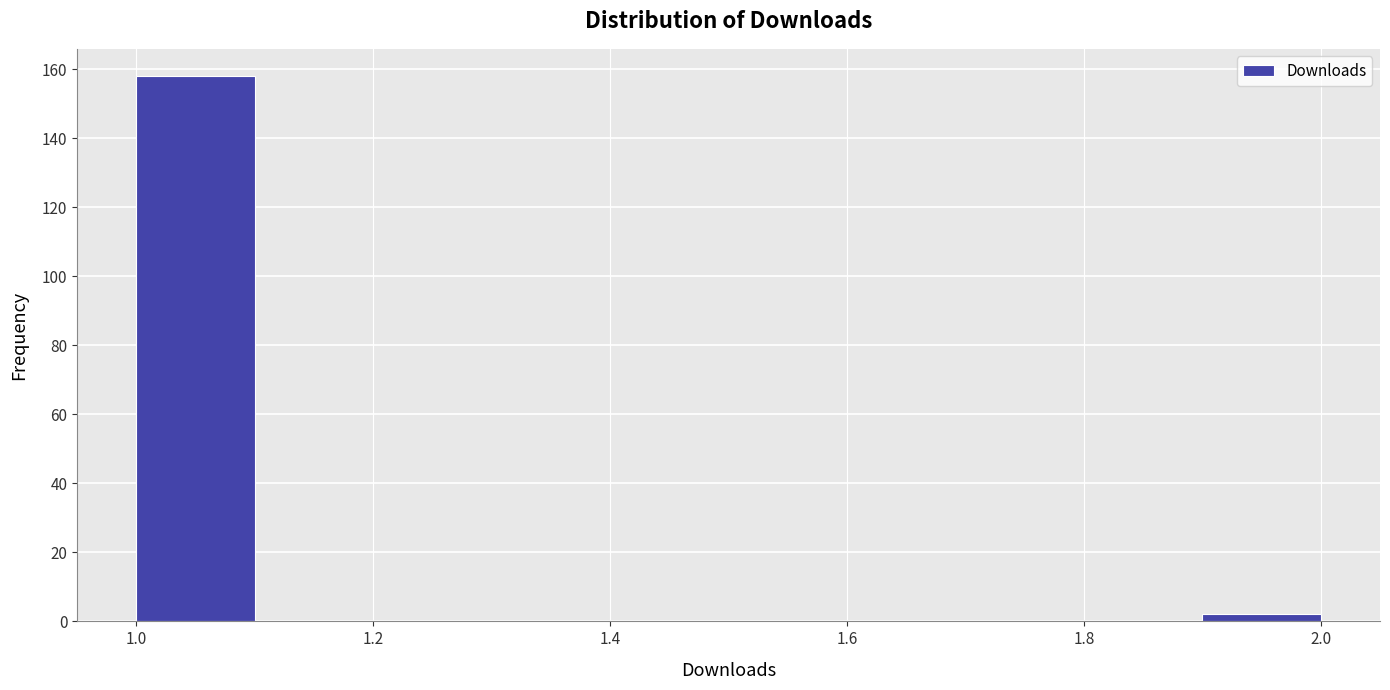

Reading left to right, transcribe this chart: for each bar, give the range it covers on the x-axis and its height. The values are not printed on the chart, so give them approximately, as read against the axis.

1.0 to 1.1: 158
1.1 to 1.2: 0
1.2 to 1.3: 0
1.3 to 1.4: 0
1.4 to 1.5: 0
1.5 to 1.6: 0
1.6 to 1.7: 0
1.7 to 1.8: 0
1.8 to 1.9: 0
1.9 to 2.0: 2